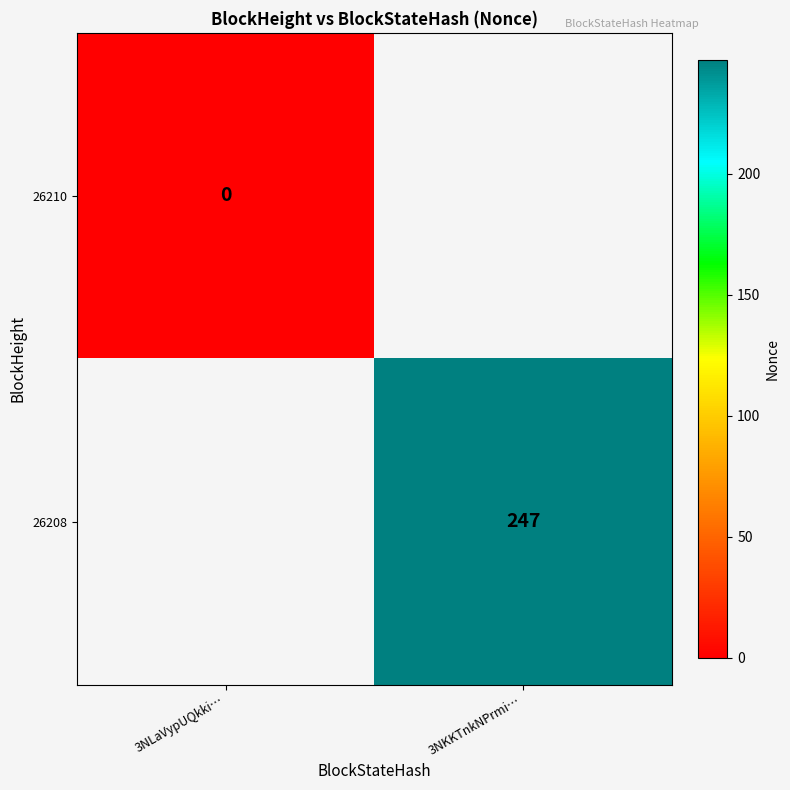

Is the value of 26208 at 3NKKTnkNPrmi… greater than the value of 26210 at 3NLaVypUQkki…?

Yes